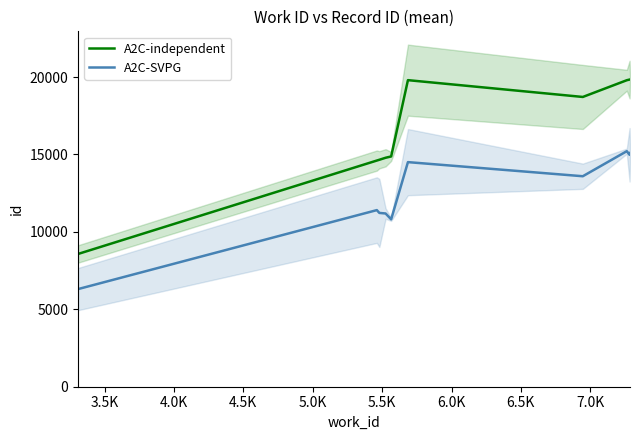

What is the lowest value of the A2C-SVPG series?

6305.8